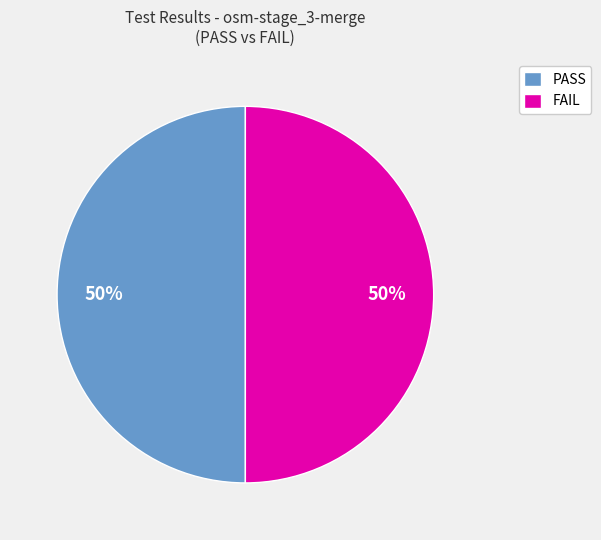

Is it true that FAIL is 55% of the pie?

False